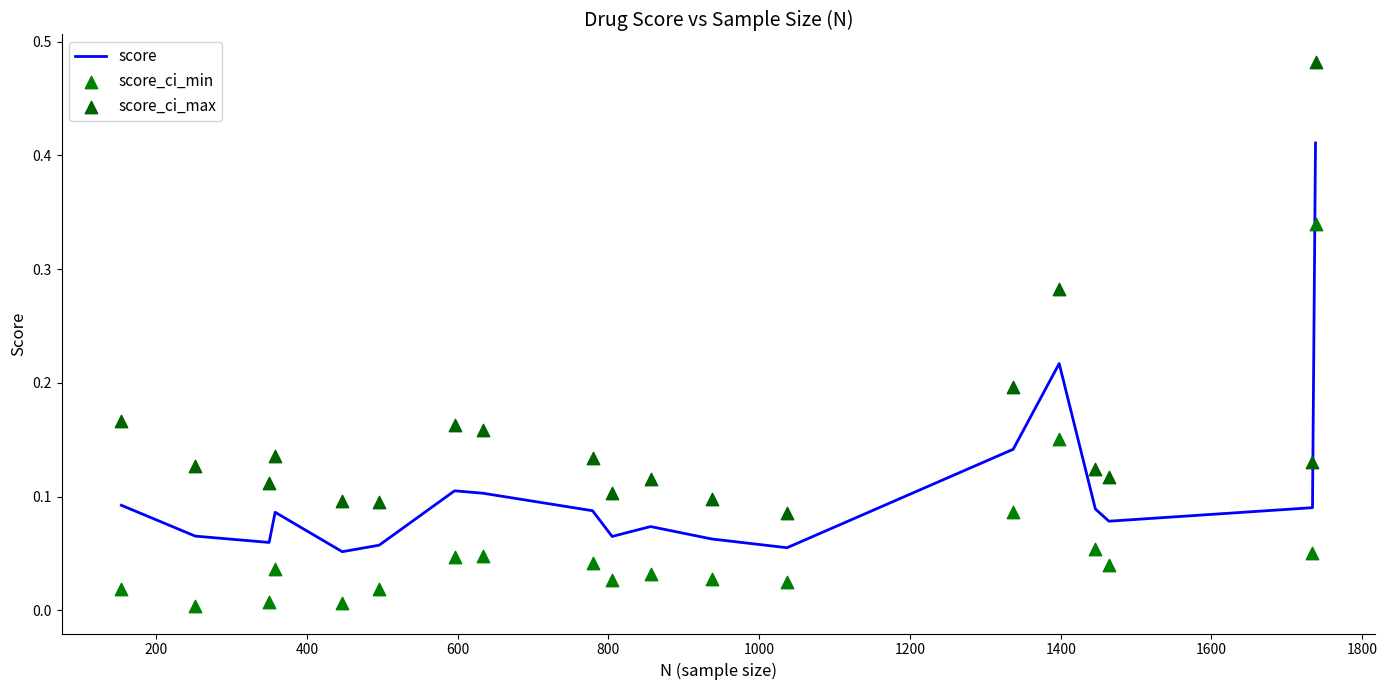

Which series has the widest spread of Y values?

score_ci_max